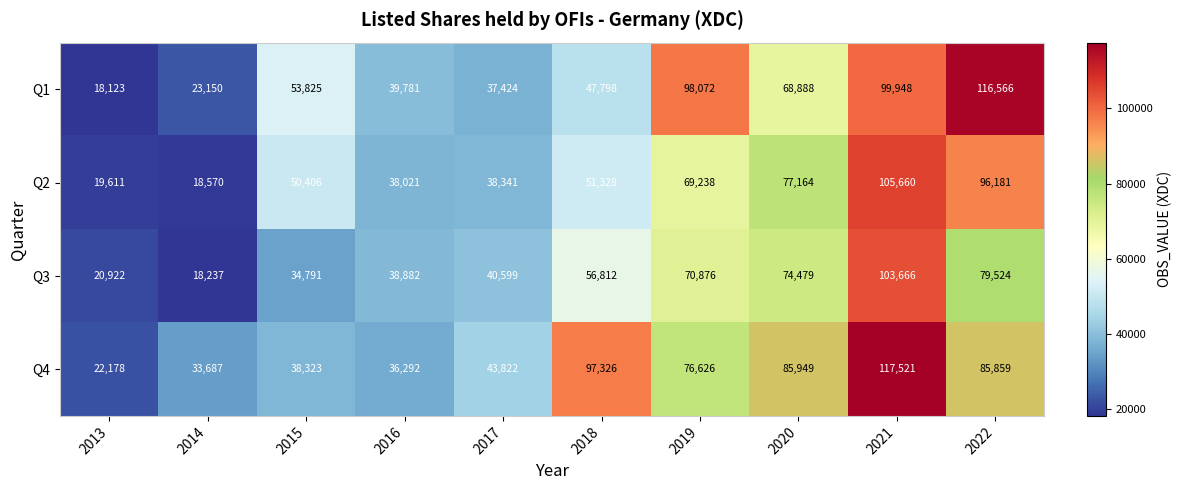

Between 2014 and 2022, which series saw the biggest shift?

Q1